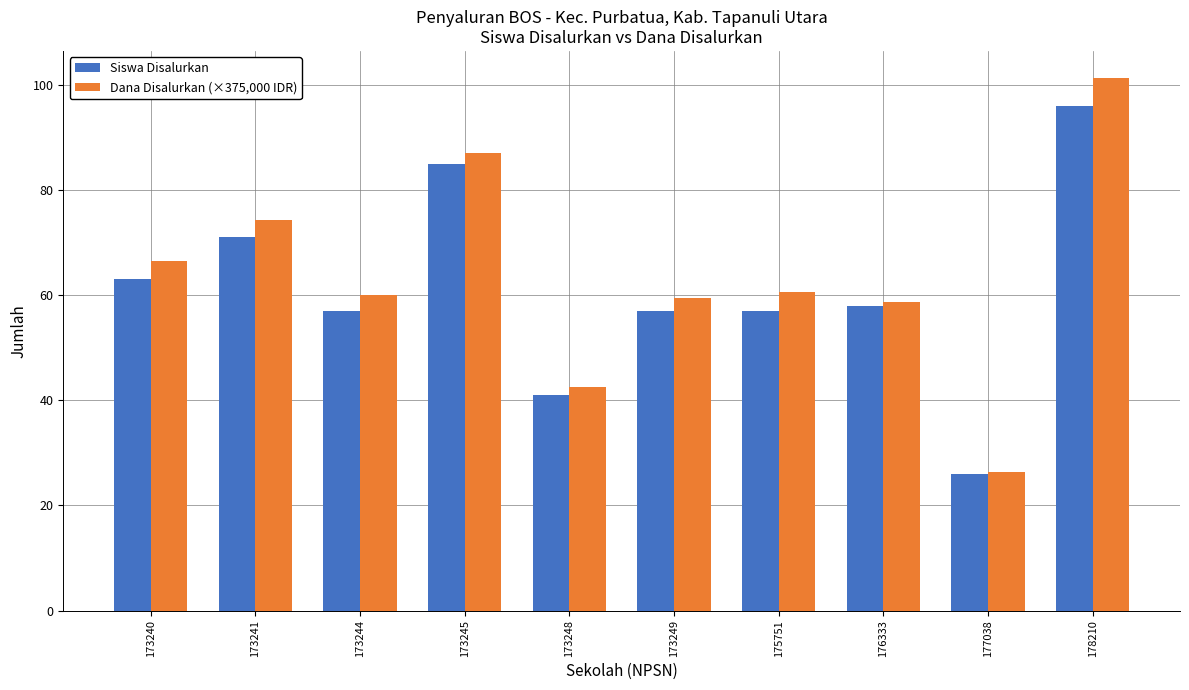

True or false: Siswa Disalurkan has a value of 25.6 at 173240.

False